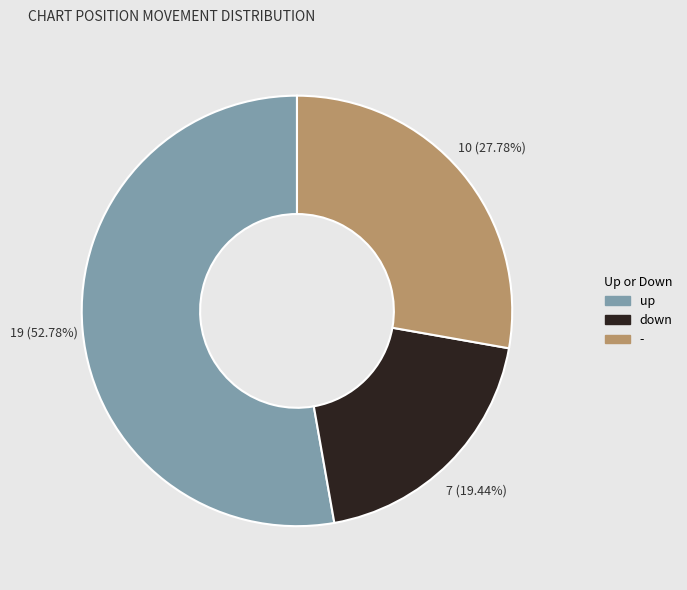

Which slice is the smallest?

down